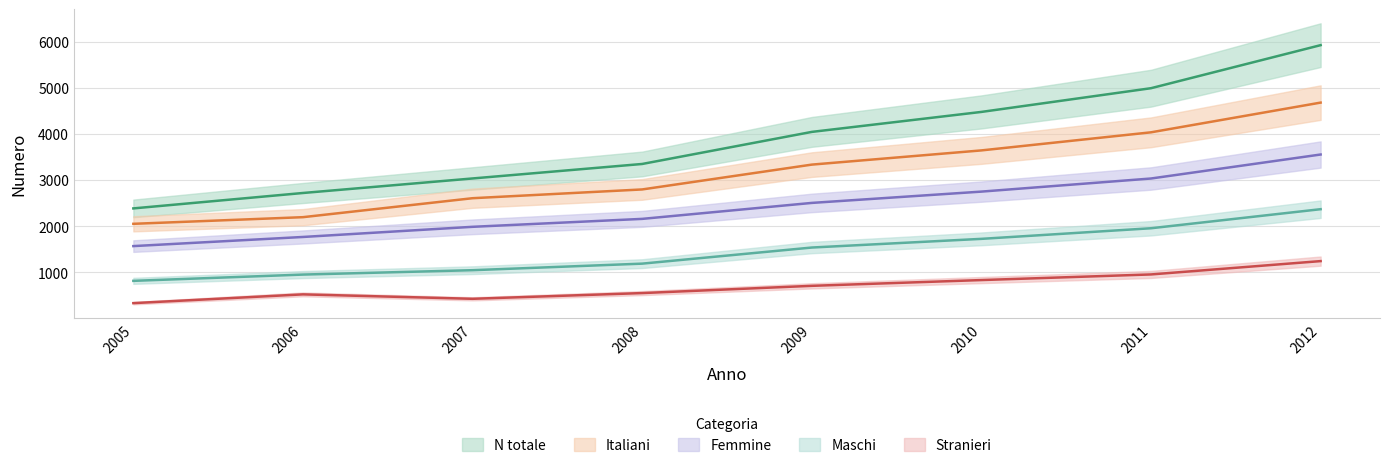

True or false: Maschi has more than 1 interior local peaks.

False